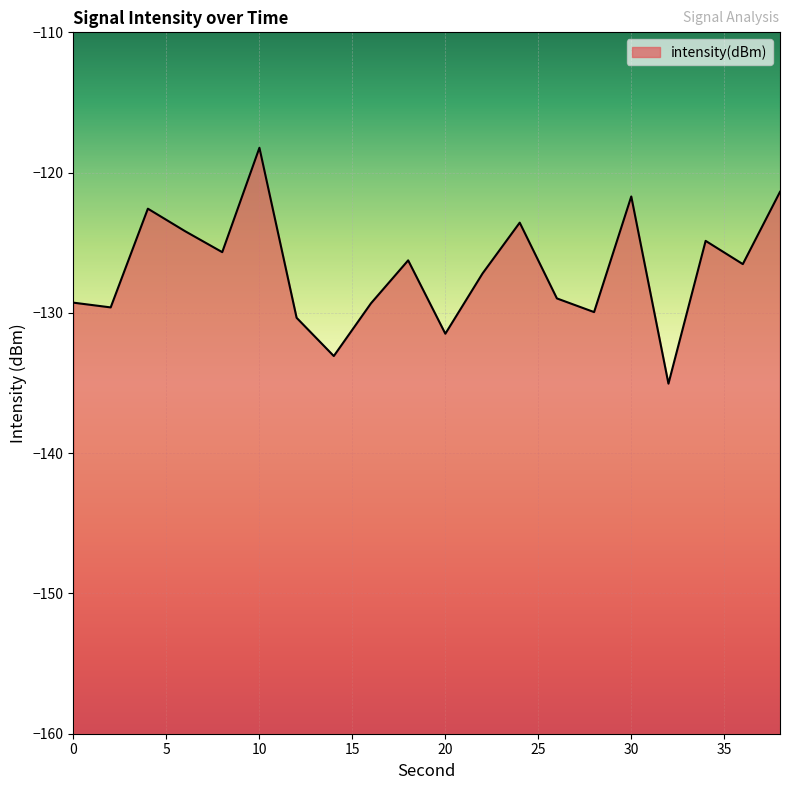

Does the chart display data point markers on the line(s)?

No